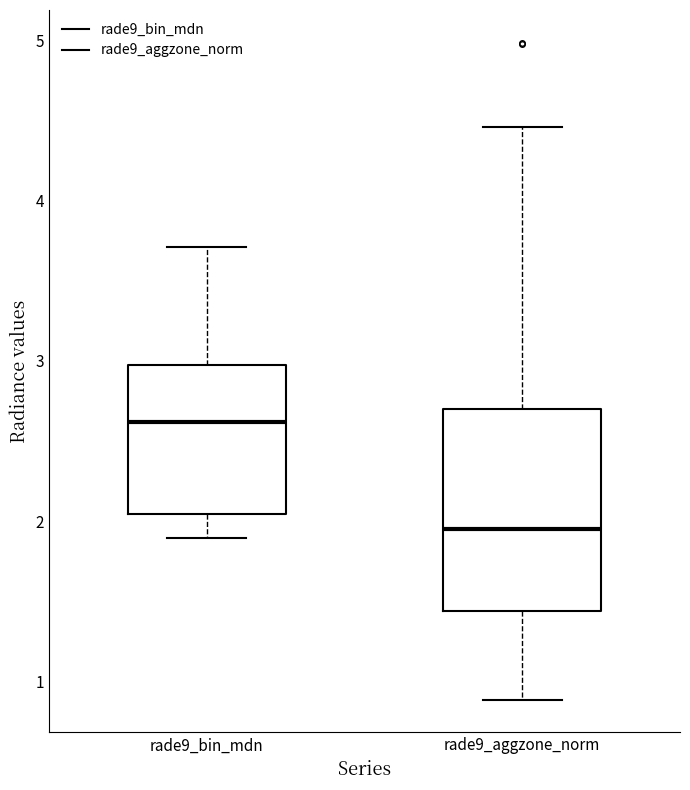

Reading left to right, transcribe this box plot: for each box, give where its median line is, the range the box spans, and where its two whiskers end, as read against the y-axis. The values are not printed on the chart, so give them approximately, as read against the axis.

rade9_bin_mdn: median 2.6, box 2.0 to 3.0, whiskers 1.9 to 3.7
rade9_aggzone_norm: median 2.0, box 1.4 to 2.7, whiskers 0.9 to 4.5